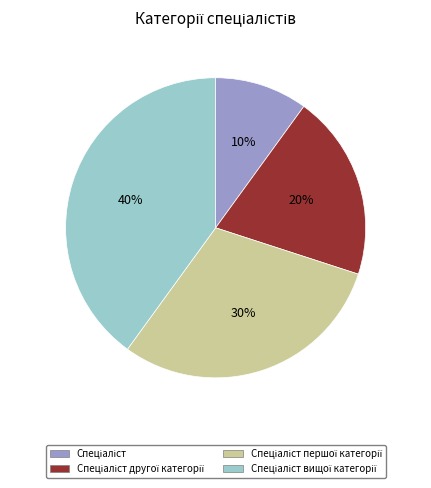

How many slices are in this pie chart?

4